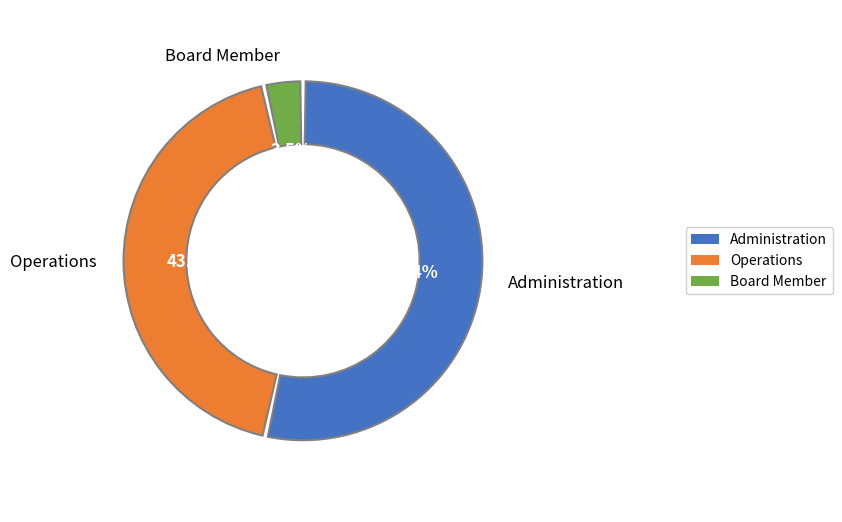

Which category accounts for the majority?

Administration